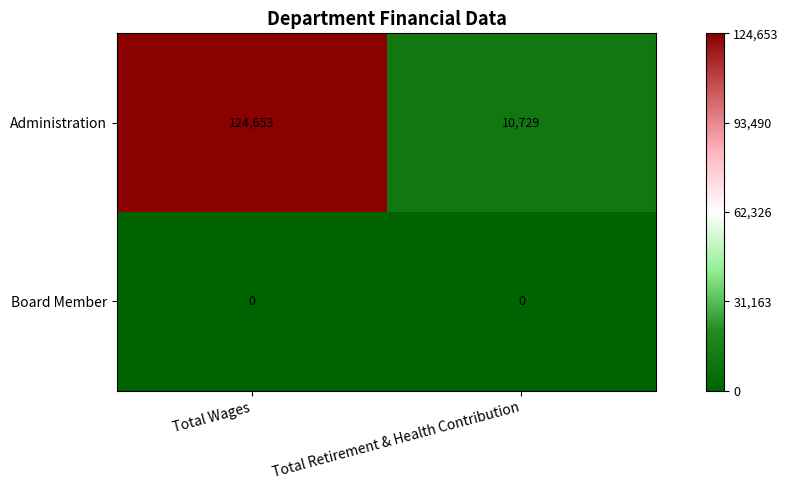

True or false: Board Member has a value of 0 at Total Retirement & Health Contribution.

True